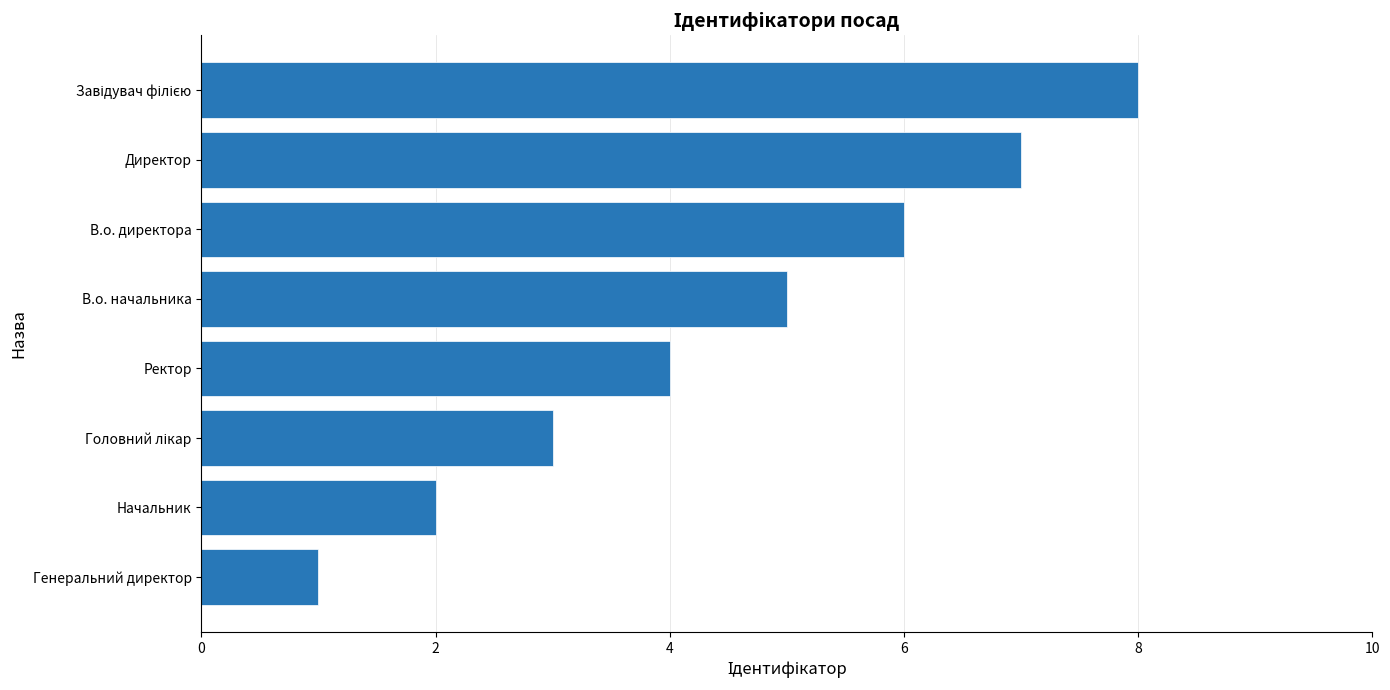

What value does the data have at В.о. начальника?

5